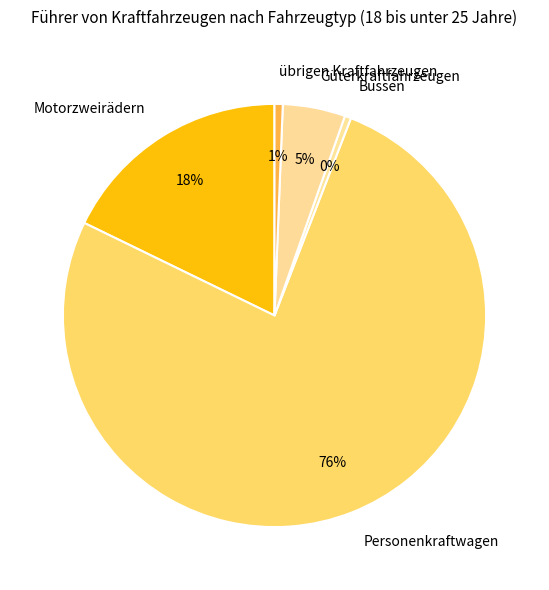

To the nearest percent, what portion does Motorzweirädern represent?

18%